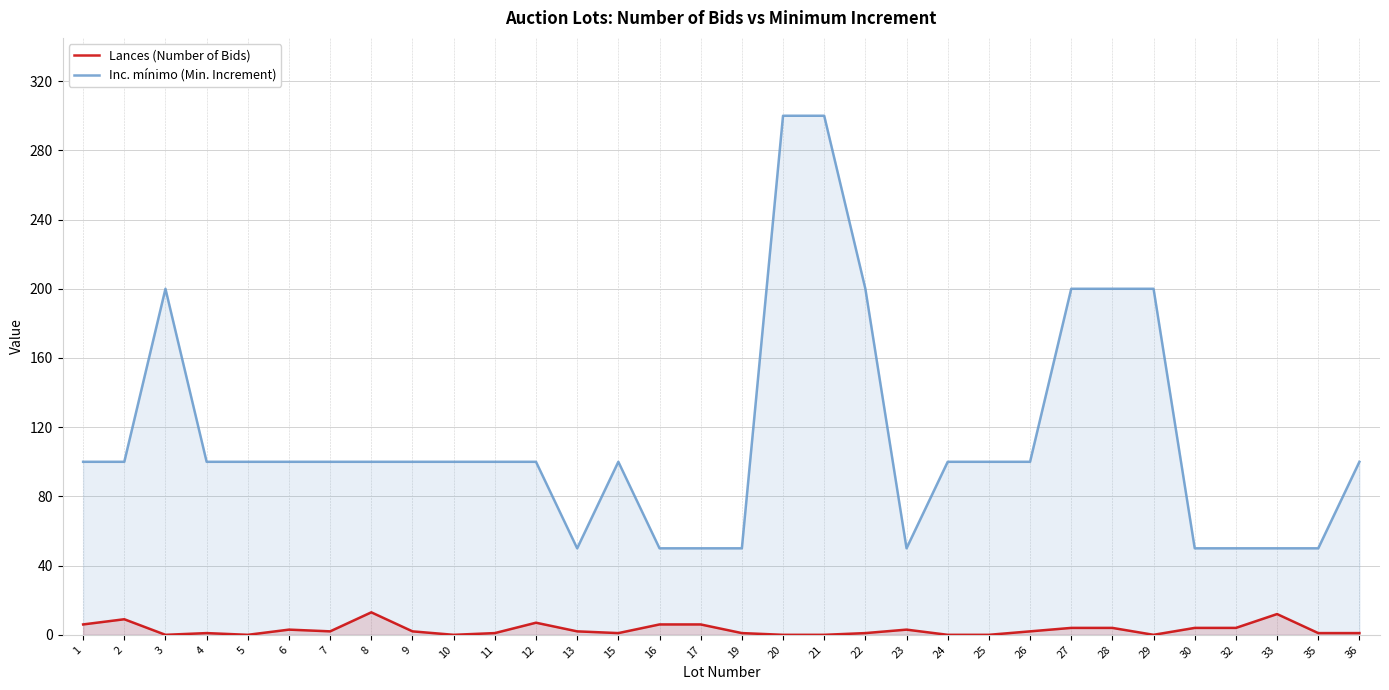

How many Inc. mínimo (Min. Increment) values are between 50 and 100?

25